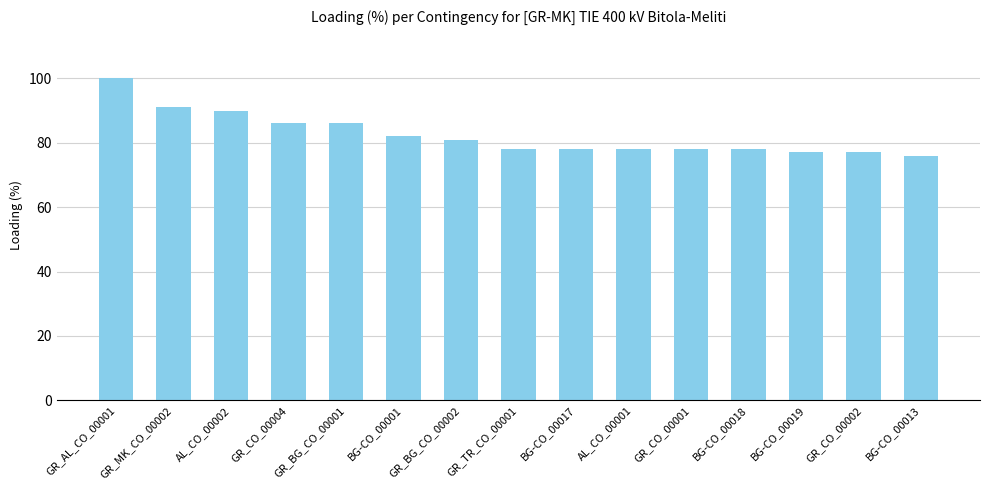

What is the sum of the values at BG-CO_00017 and BG-CO_00018?

156